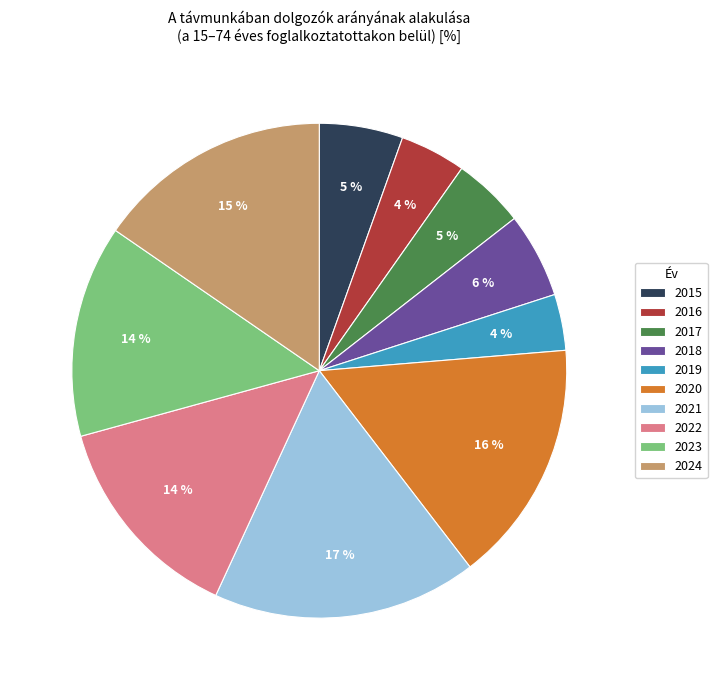

Is the sum of 2020 and 2019 greater than half?

No